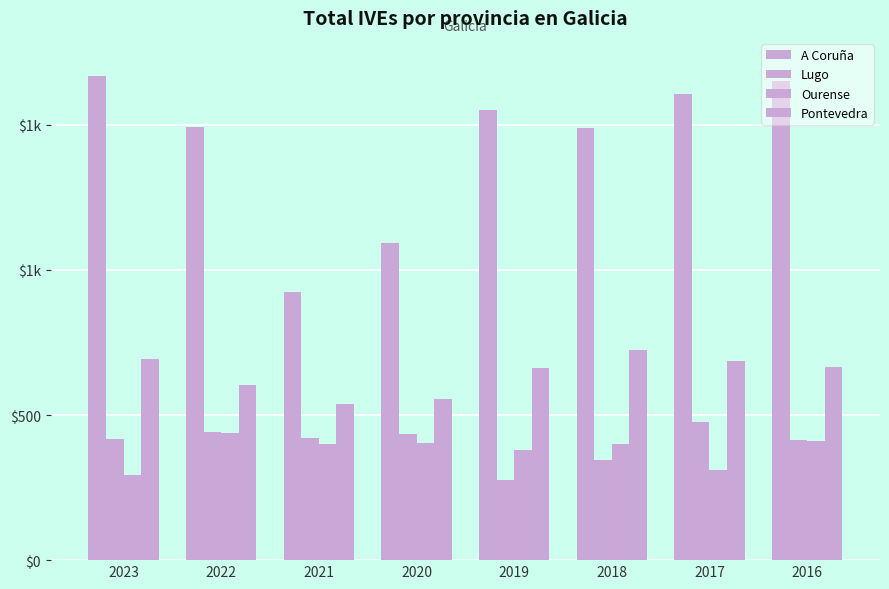

At which label does Pontevedra reach its peak?

2018